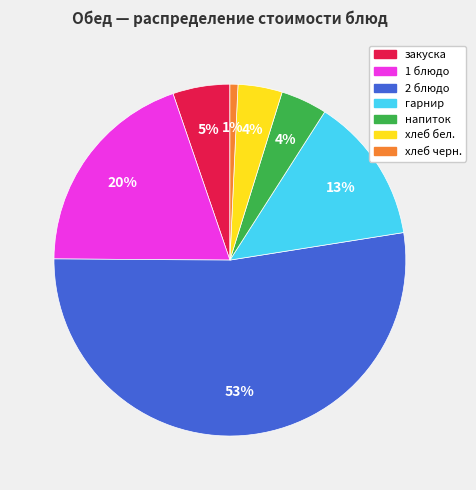

Does any single category account for the majority?

Yes